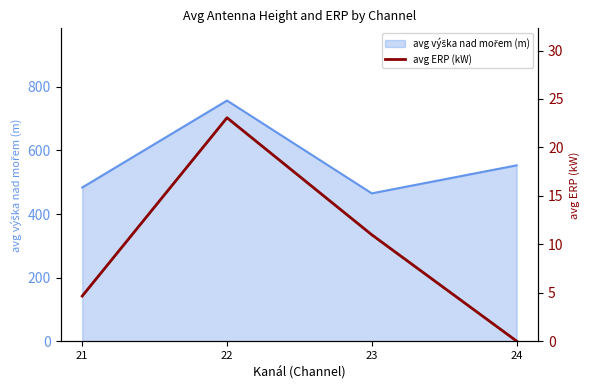

Which label corresponds to the largest value in the chart?

22